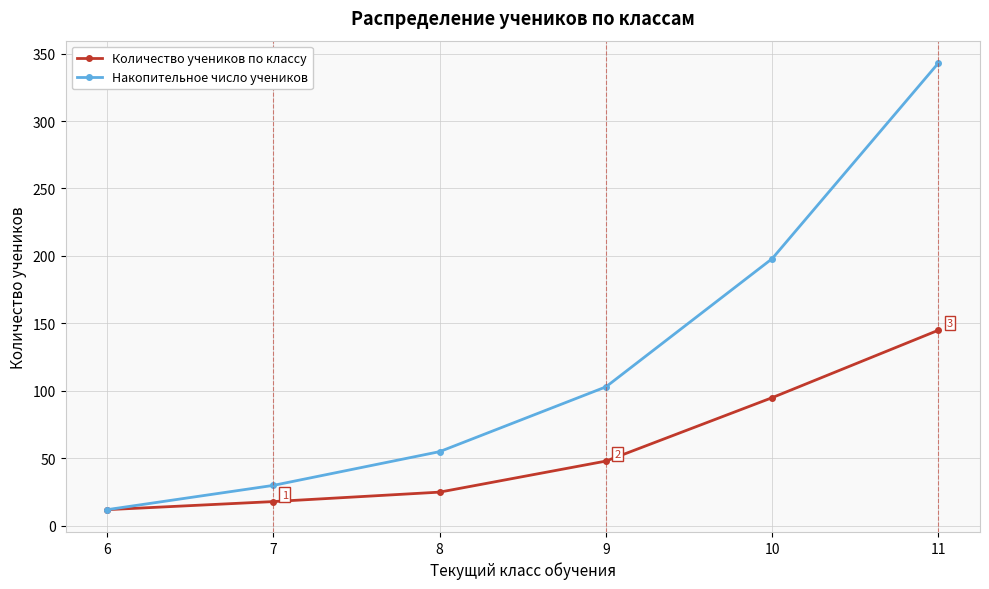

What is the sum of the Количество учеников по классу values at 9 and 10?

143